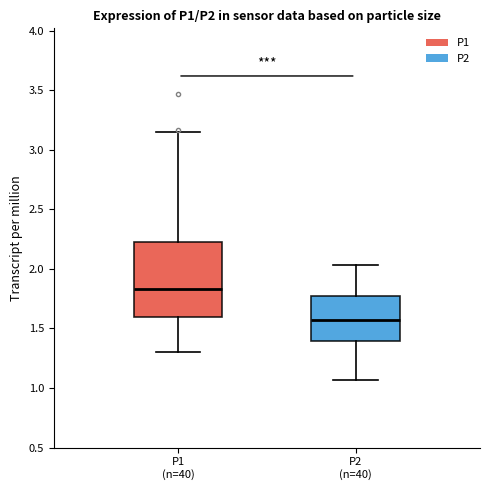

Reading left to right, read every box against the y-axis: the position of its median line, the range the box covers, and the ends of its whiskers. The values are not printed on the chart, so give them approximately, as read against the axis.

P1 (n=40): median 1.85, box 1.60 to 2.25, whiskers 1.30 to 3.15
P2 (n=40): median 1.55, box 1.40 to 1.75, whiskers 1.05 to 2.05